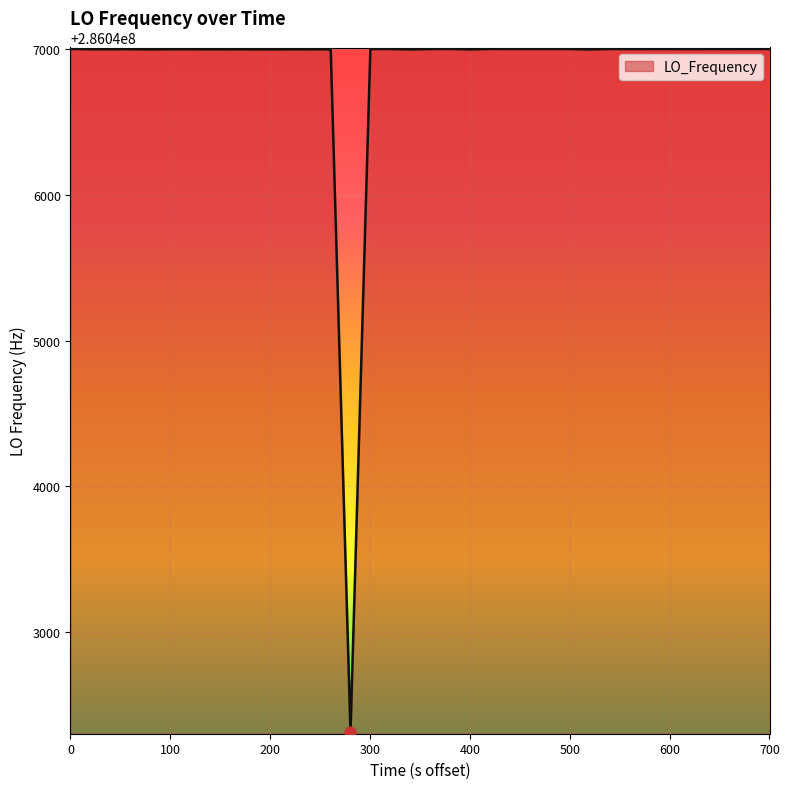

What is the difference between the maximum and minimum values?

4687.2